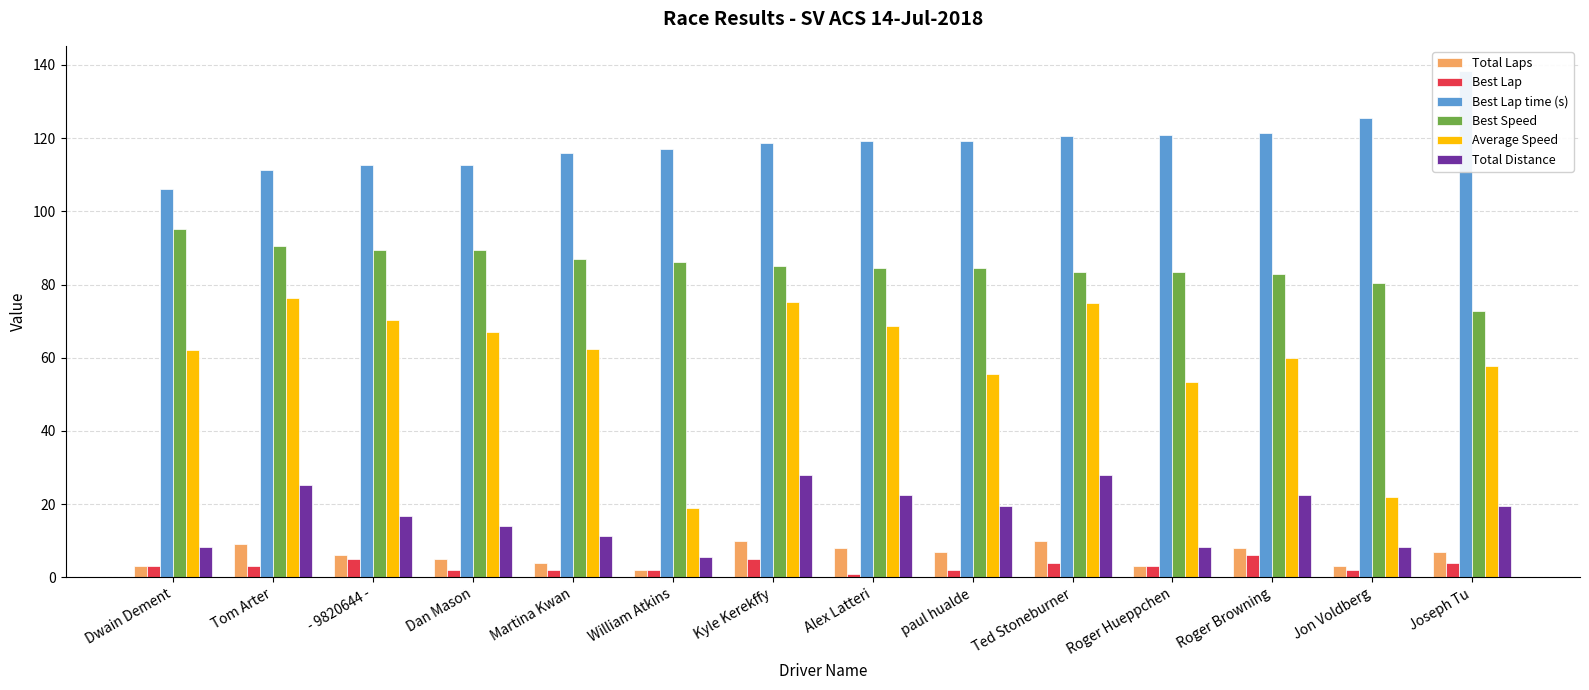

What is the difference between the maximum and minimum values in the Best Speed series?

22.2